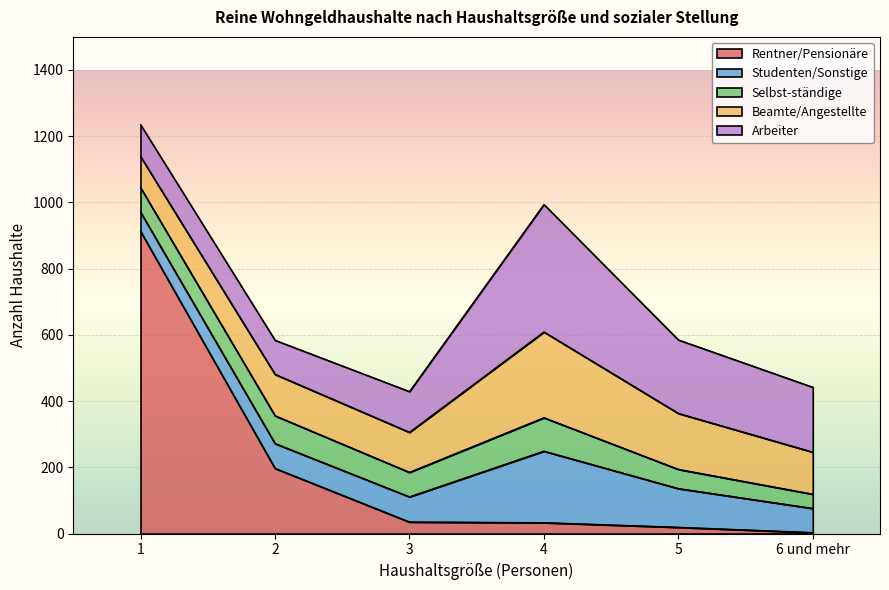

How many categories are shown in the chart?

6